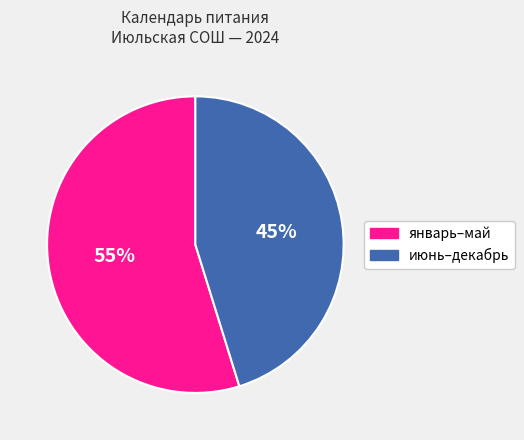

To the nearest percent, what is the difference between the largest and smallest slice percentages?

10%